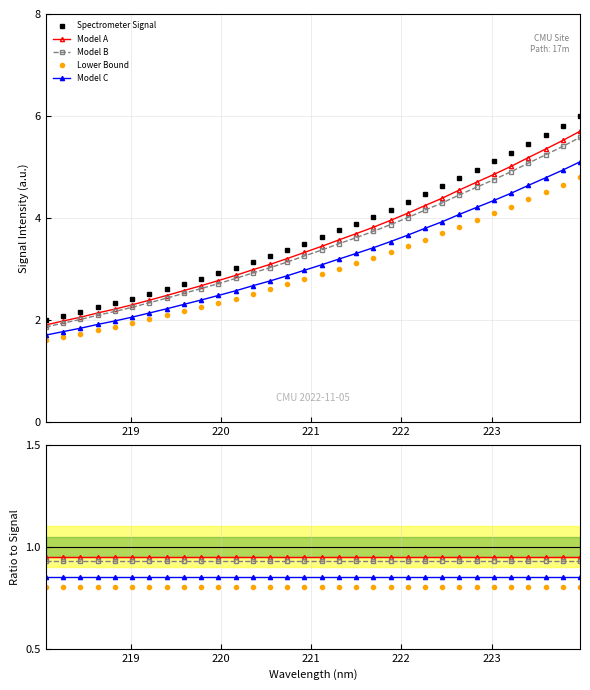

How many data points in Spectrometer Signal are above 3?

21